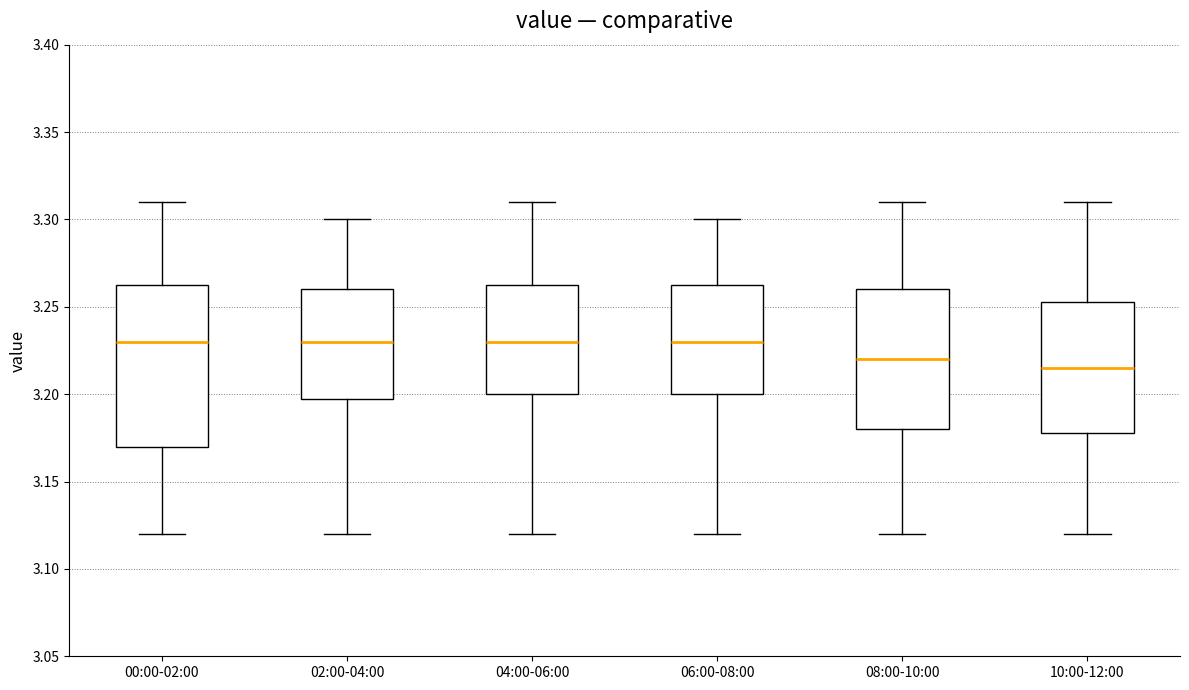

Comparing the boxes themselves (not the whiskers), which one is the tallest?

00:00-02:00